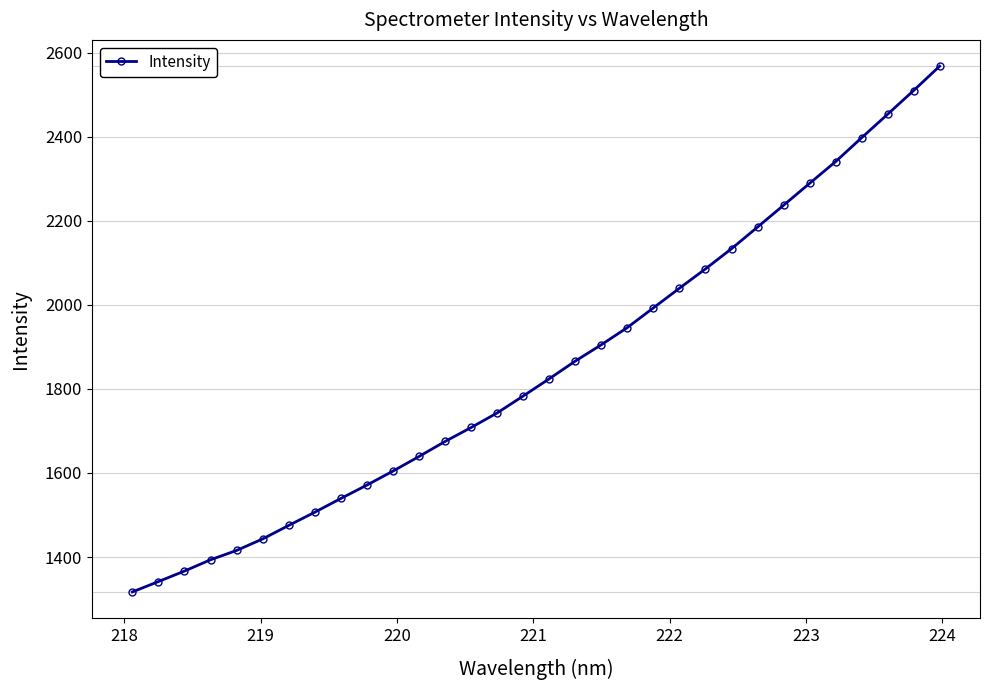

What is the sum of all values?

59297.0